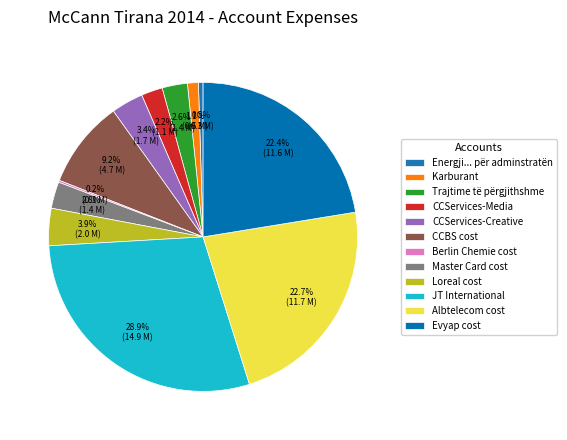

Is CCBS cost the majority of the pie?

No